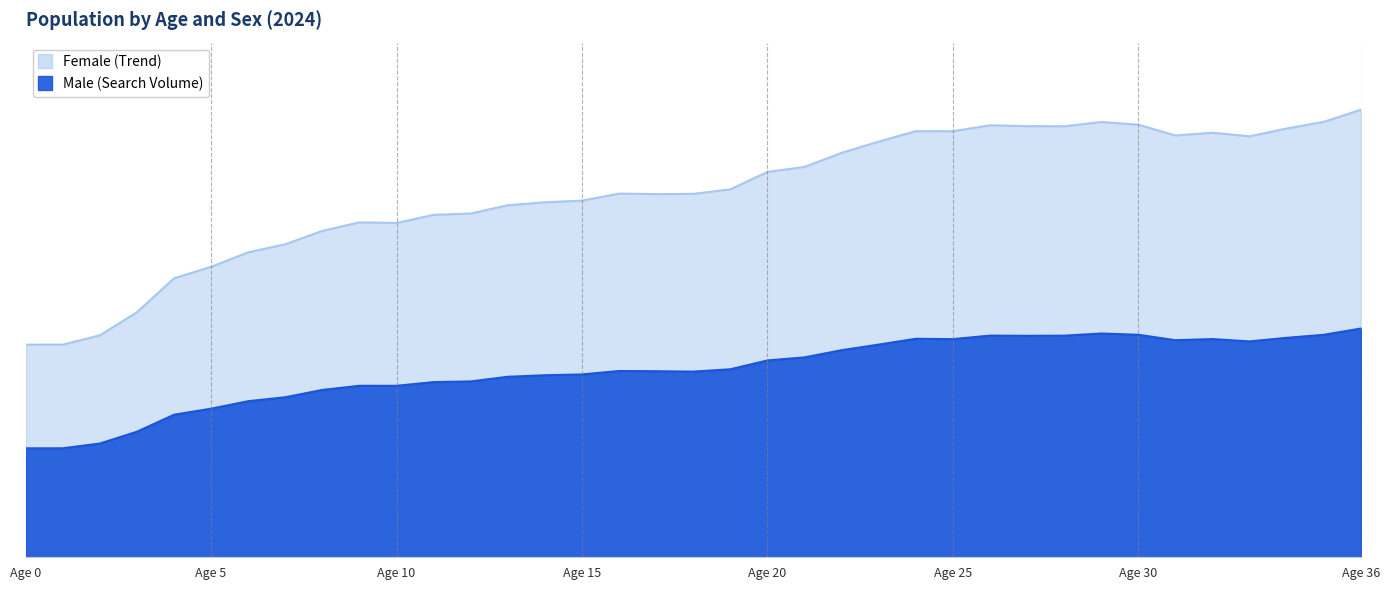

Reading right to left, transcribe all the data shown in this chart.

Male: 686.9	668.1	659.0	648.2	655.3	651.8	668.1	671.9	665.5	665.0	665.6	655.1	656.2	638.6	621.8	600.2	591.1	564.6	557.5	558.7	559.4	549.1	546.6	542.0	528.0	526.0	514.9	515.0	502.5	480.5	468.6	446.2	428.0	377.0	341.5	327.3	327.3
Female: 1343.8	1307.6	1287.5	1264.1	1274.8	1266.6	1298.9	1307.1	1294.2	1294.7	1297.1	1279.3	1279.5	1248.3	1214.4	1172.2	1157.0	1104.9	1091.2	1090.5	1091.9	1071.0	1066.0	1057.1	1032.2	1028.3	1003.8	1005.6	980.1	939.9	915.7	872.1	837.6	735.8	666.5	638.5	638.4